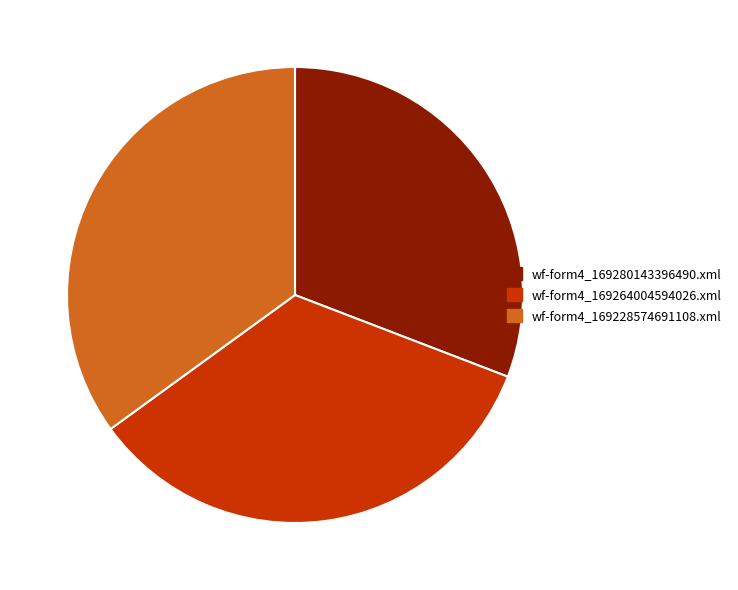

Does wf-form4_169228574691108.xml represent more than half of the total?

No